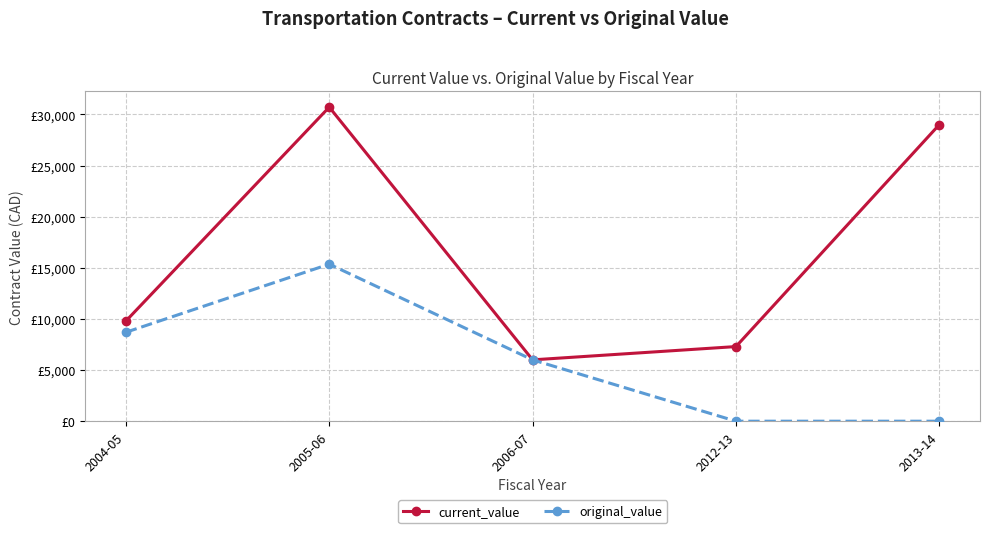

List the series in order of their overall mean, highest first.

current_value, original_value